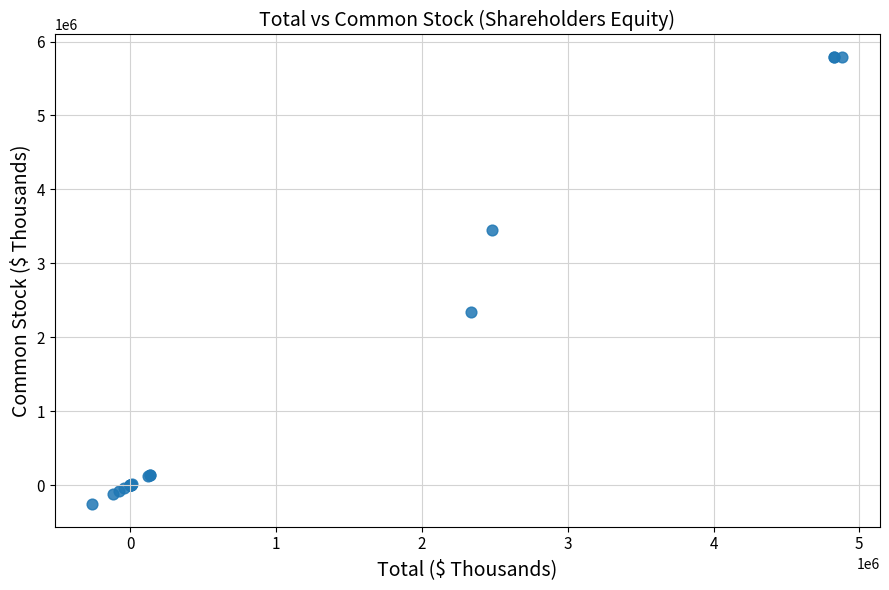

What Y value in the scatter plot is closest to 2765562?

2337632